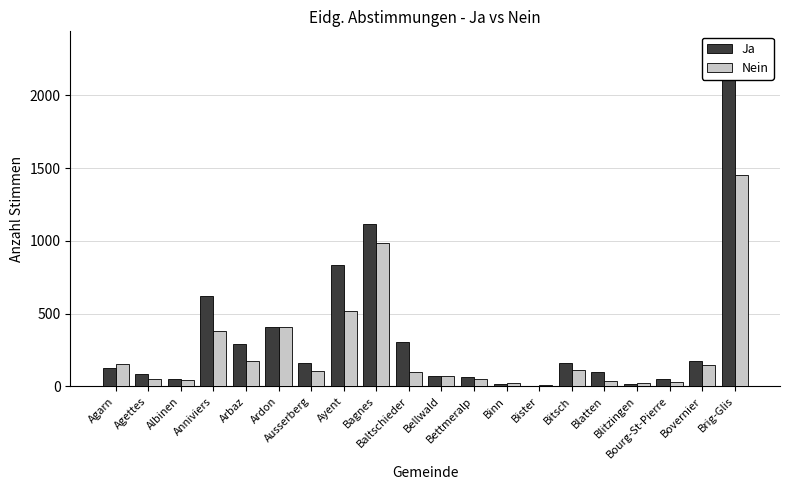

At how many categories does at least one series exceed 283?

7